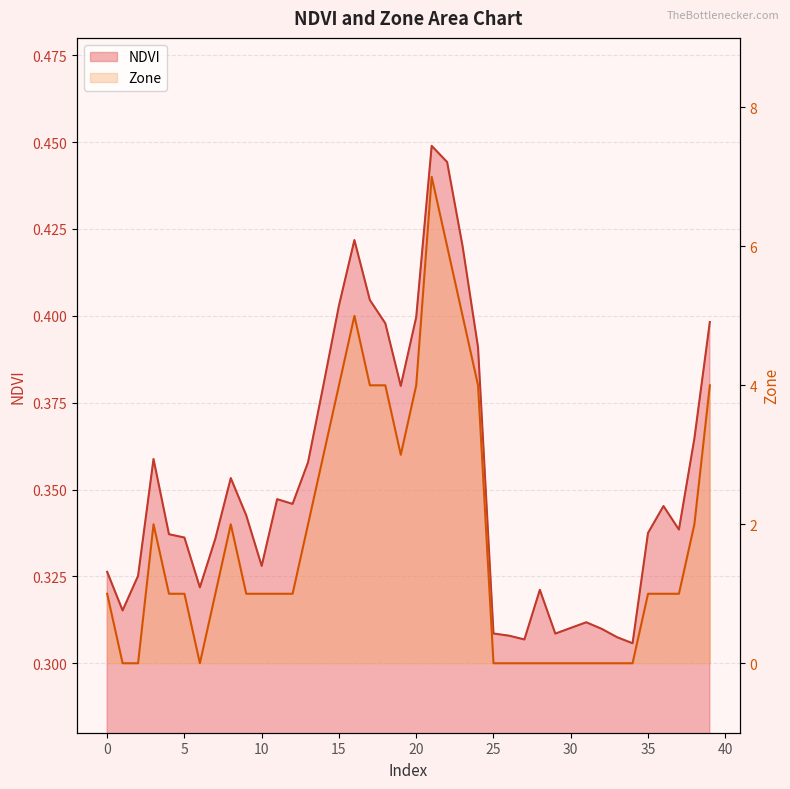

What is the sum of the Zone values at 15 and 31?

4.0